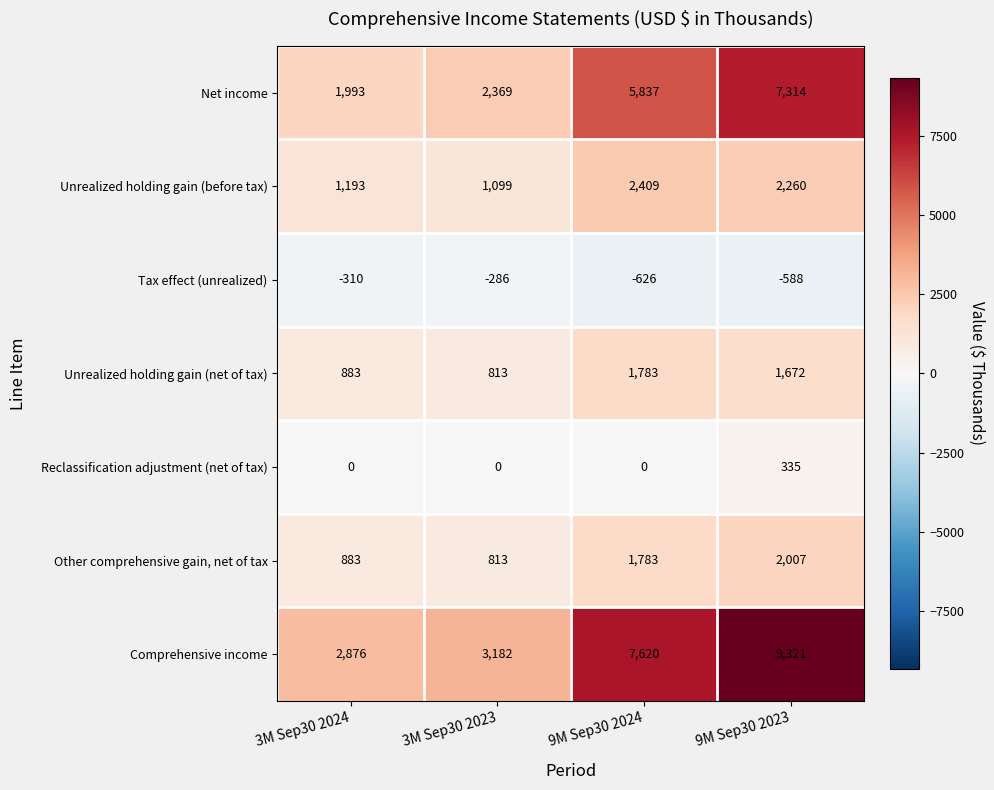

What is the greatest value displayed?

9321